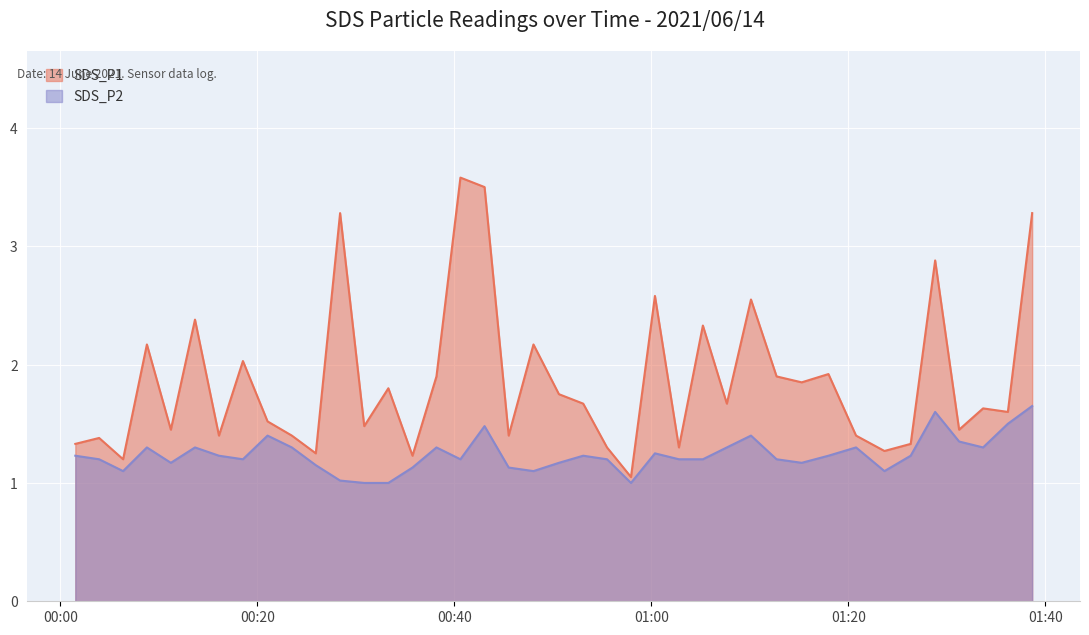

What is the sum of all SDS_P1 values?

74.6